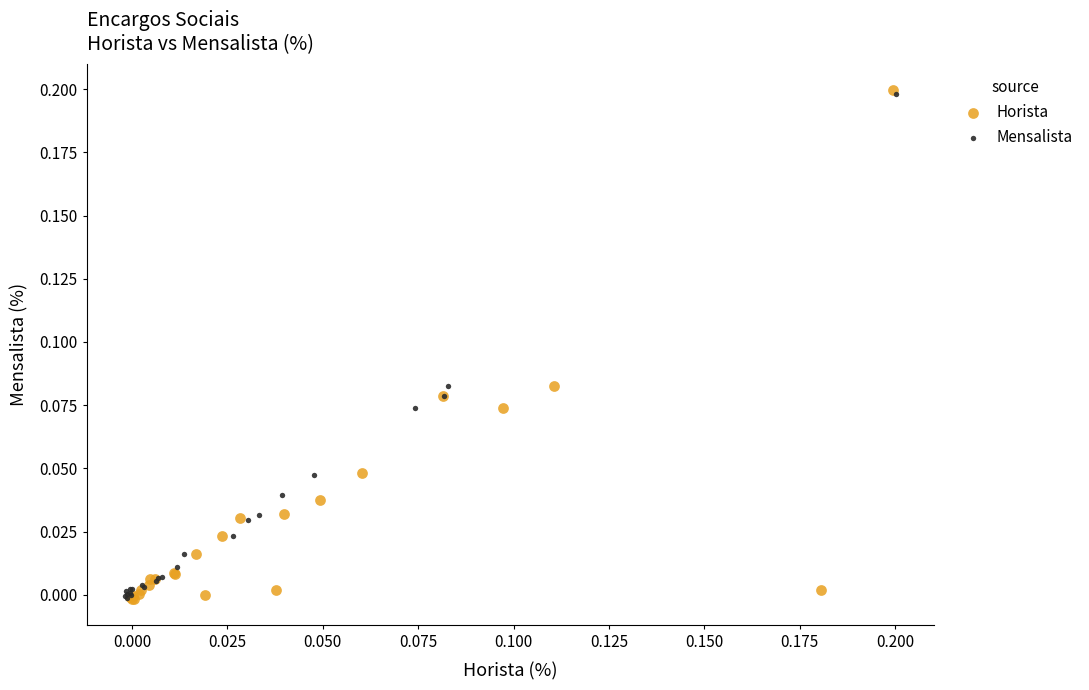

Which series reaches the maximum Y coordinate?

Horista